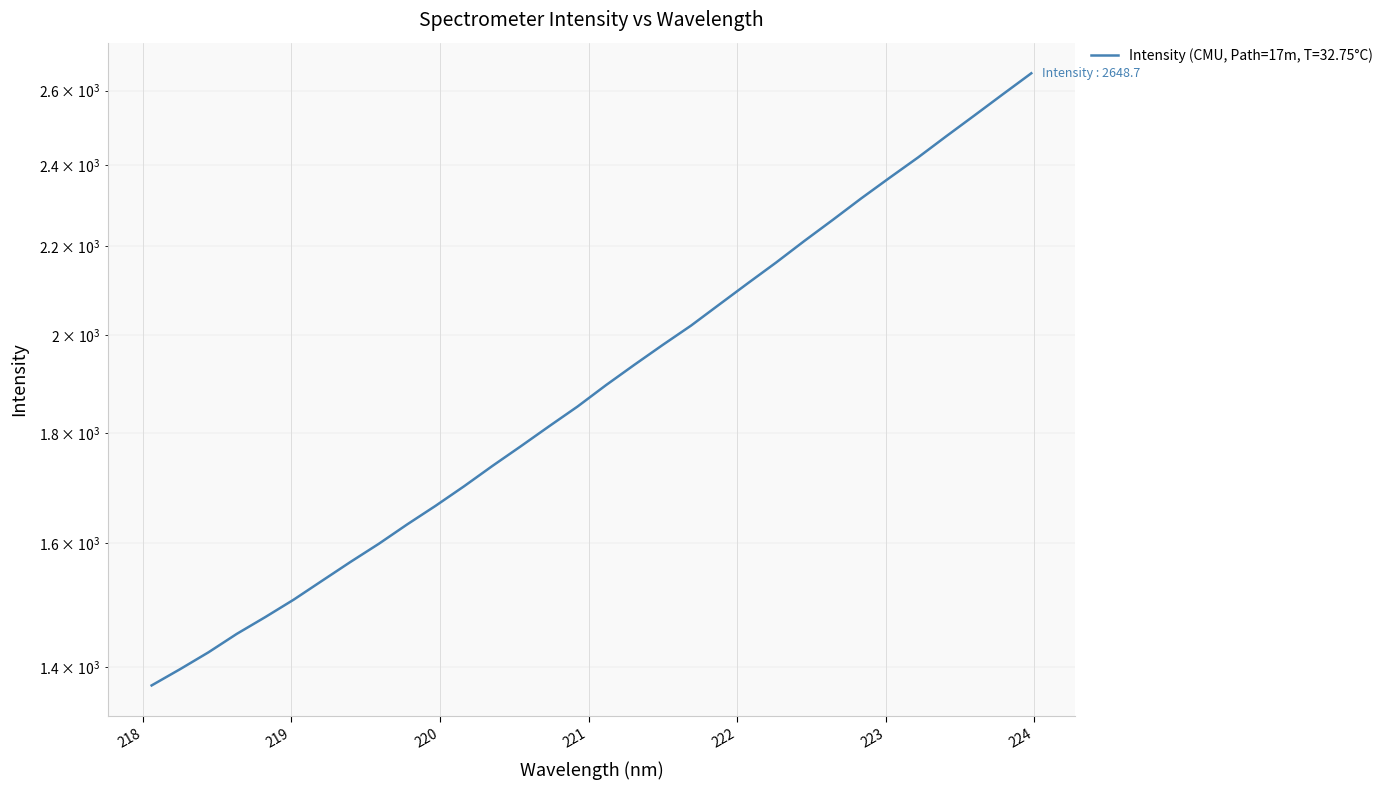

How many data points are less than 1895?

16